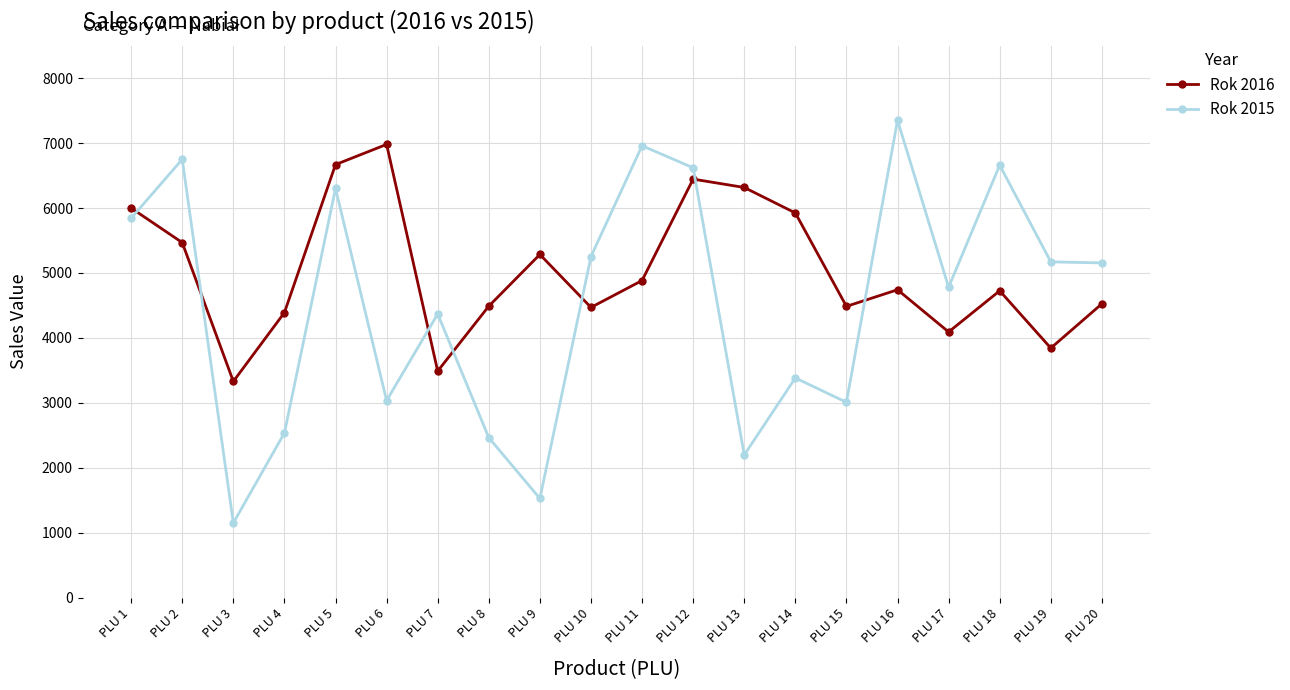

Between which two adjacent categories do Rok 2016 and Rok 2015 first intersect?

PLU 1 and PLU 2